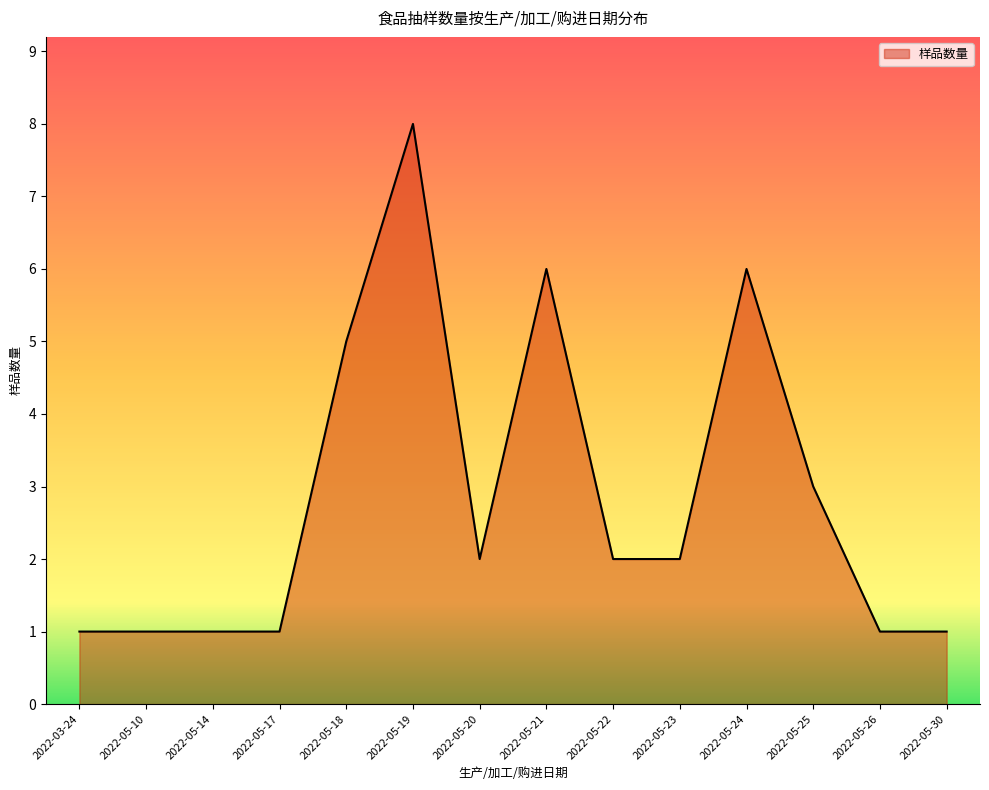

What is the change in value from 2022-05-14 to 2022-05-23?

+1